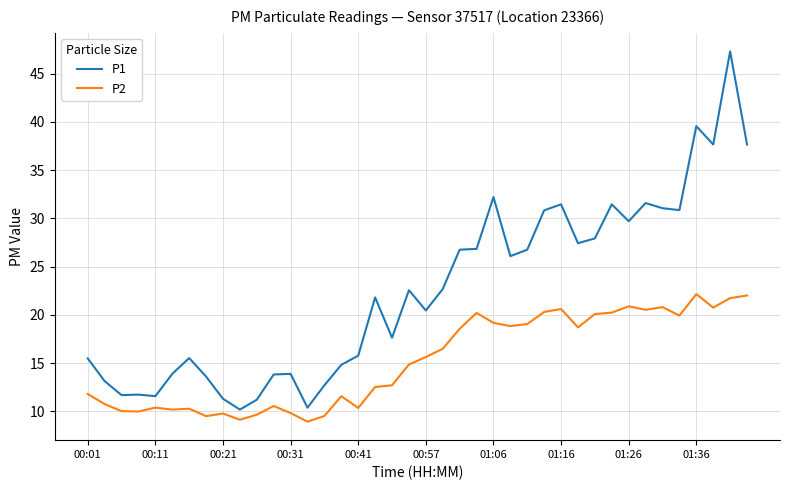

What is the average value of the P2 series?

15.2